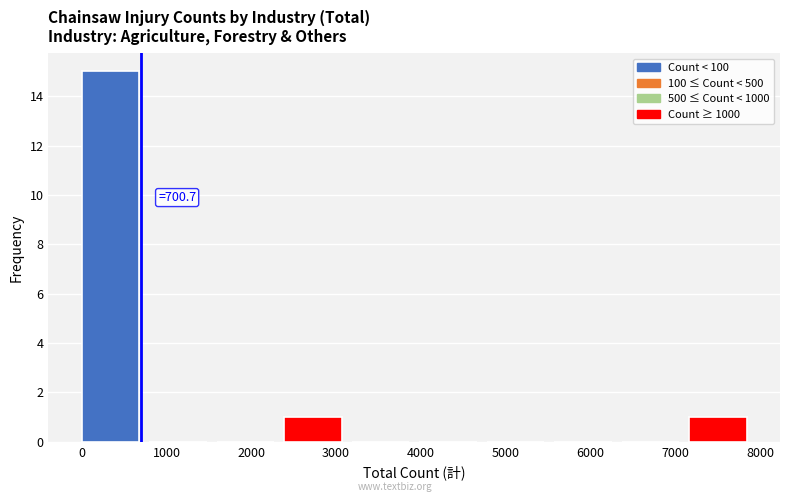

Which range on the x-axis has the tallest bar?

0 to 800